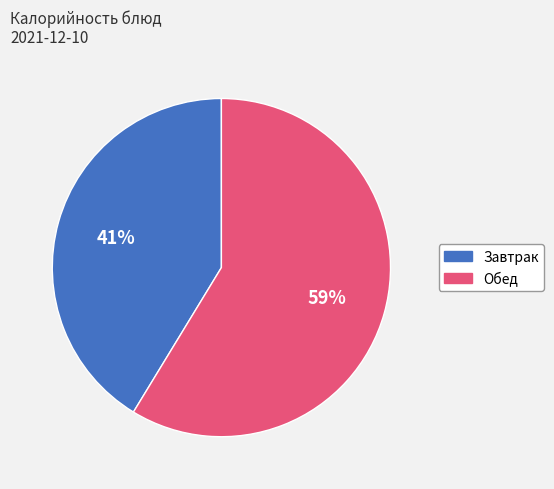

To the nearest percent, what is the average slice percentage?

50%